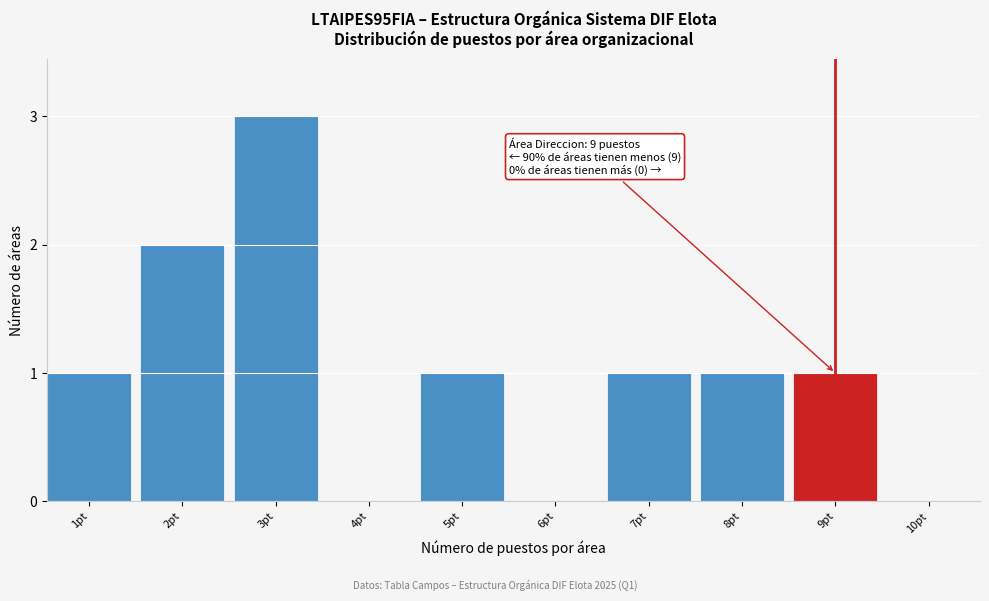

Reading left to right, what are all the values shown in this chart?

1pt=1	2pt=2	3pt=3	4pt=0	5pt=1	6pt=0	7pt=1	8pt=1	9pt=1	10pt=0